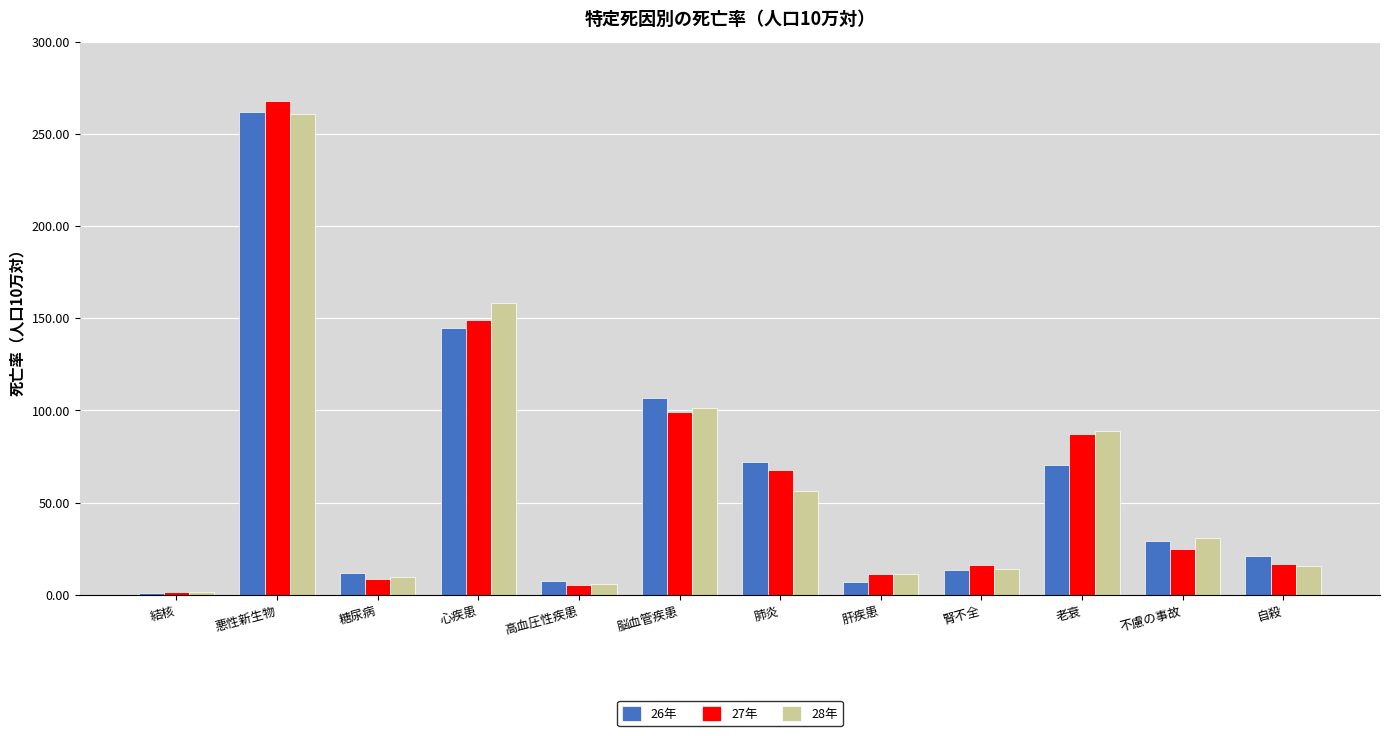

Between 肺炎 and 不慮の事故, which series saw the biggest shift?

26年